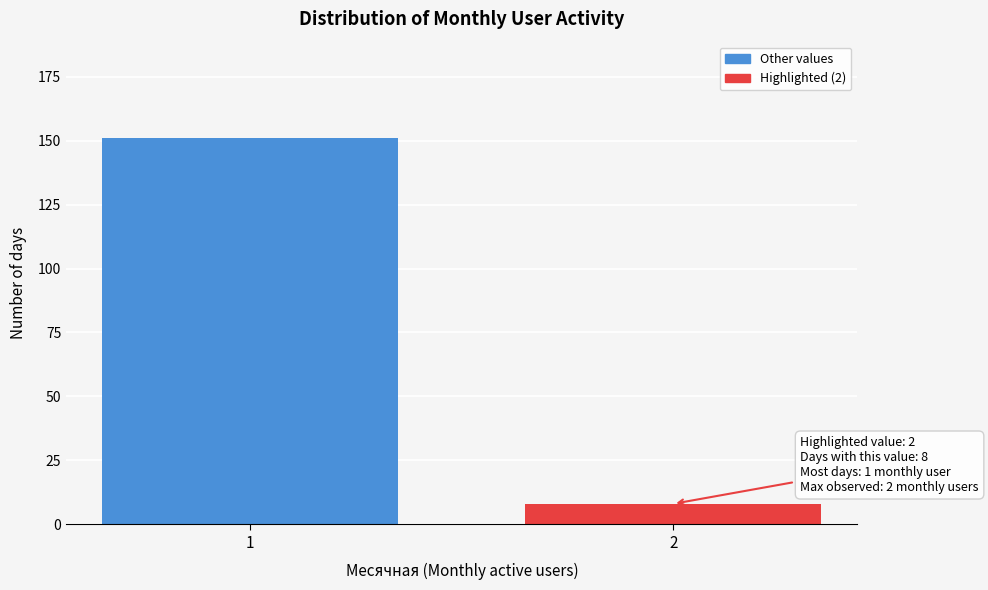

Reading left to right, extract all data points from this chart.

1=151	2=8